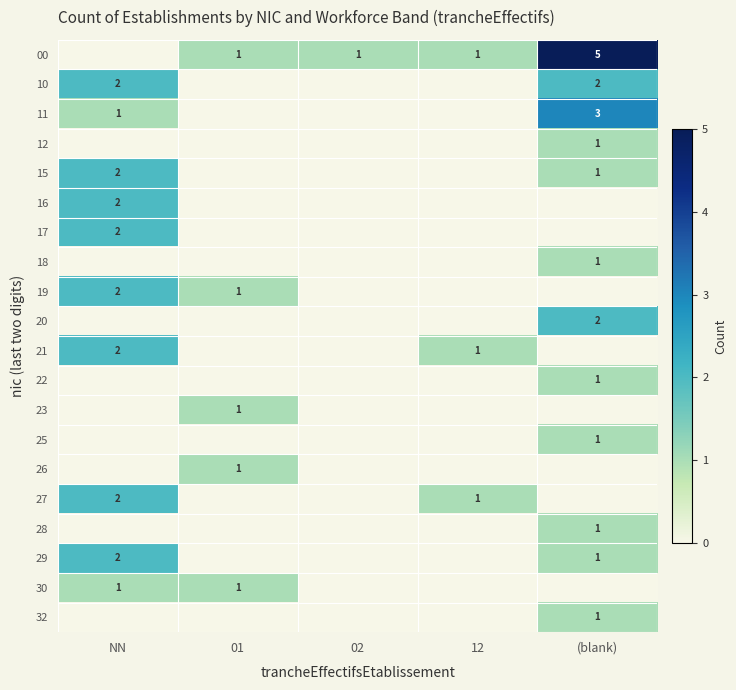

The 27 series shows 1 at 12. True or false?

True